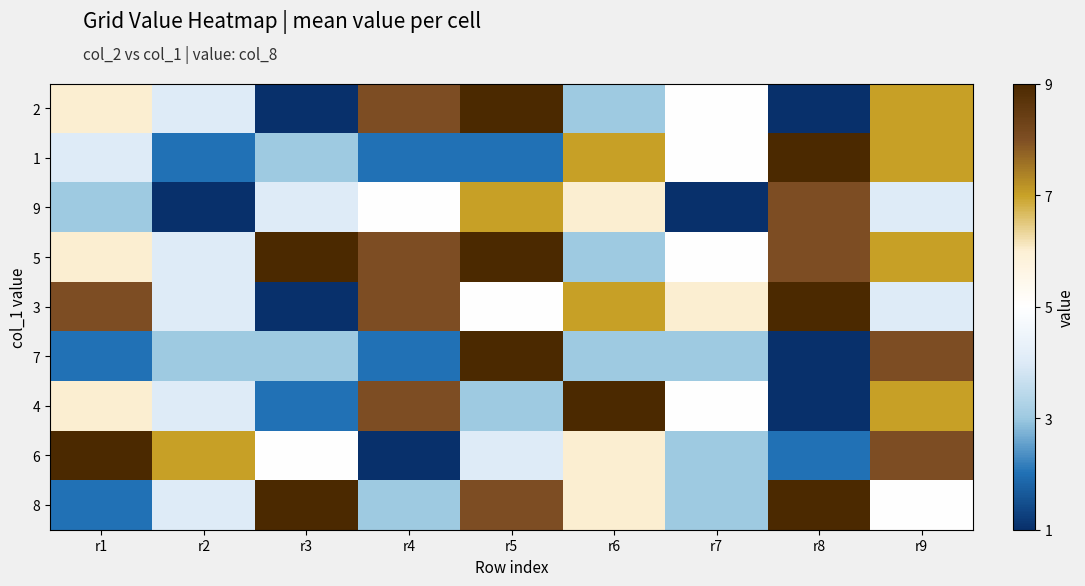

Reading right to left, list all the values displayed in this chart.

2: r9=7	r8=1	r7=5	r6=3	r5=9	r4=8	r3=1	r2=4	r1=6
1: r9=7	r8=9	r7=5	r6=7	r5=2	r4=2	r3=3	r2=2	r1=4
9: r9=4	r8=8	r7=1	r6=6	r5=7	r4=5	r3=4	r2=1	r1=3
5: r9=7	r8=8	r7=5	r6=3	r5=9	r4=8	r3=9	r2=4	r1=6
3: r9=4	r8=9	r7=6	r6=7	r5=5	r4=8	r3=1	r2=4	r1=8
7: r9=8	r8=1	r7=3	r6=3	r5=9	r4=2	r3=3	r2=3	r1=2
4: r9=7	r8=1	r7=5	r6=9	r5=3	r4=8	r3=2	r2=4	r1=6
6: r9=8	r8=2	r7=3	r6=6	r5=4	r4=1	r3=5	r2=7	r1=9
8: r9=5	r8=9	r7=3	r6=6	r5=8	r4=3	r3=9	r2=4	r1=2